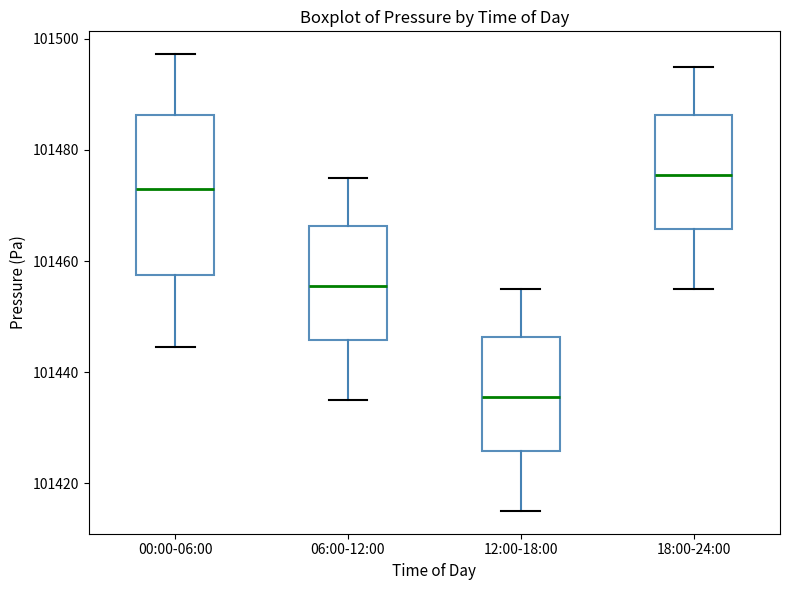

Which box's median line is the highest?

18:00-24:00